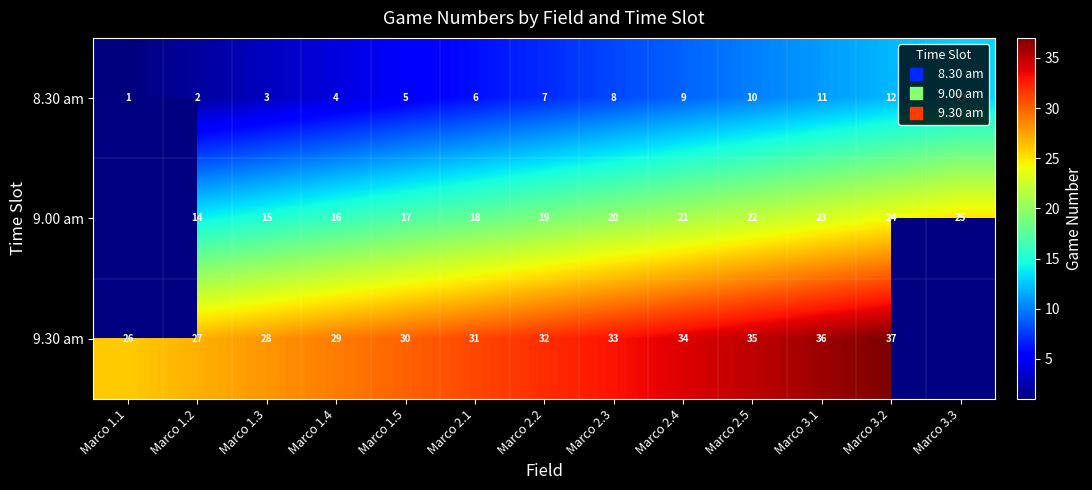

What is the difference between the 9.30 am values at Marco 2.1 and Marco 2.5?

4.0